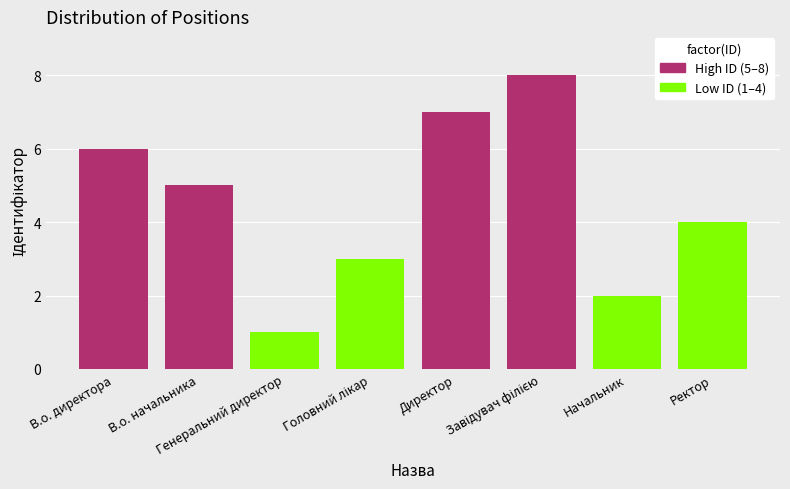

How many data points does each series have?

8